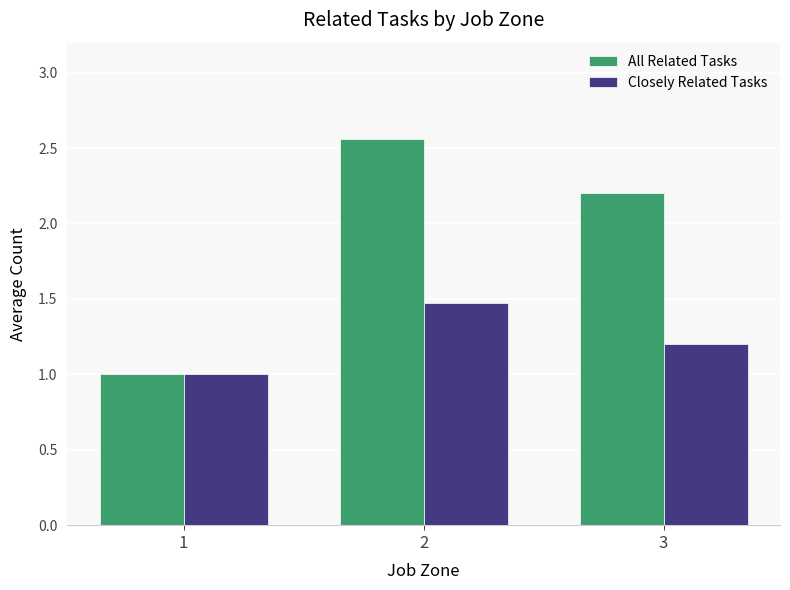

At which category is the sum across all series the highest?

2